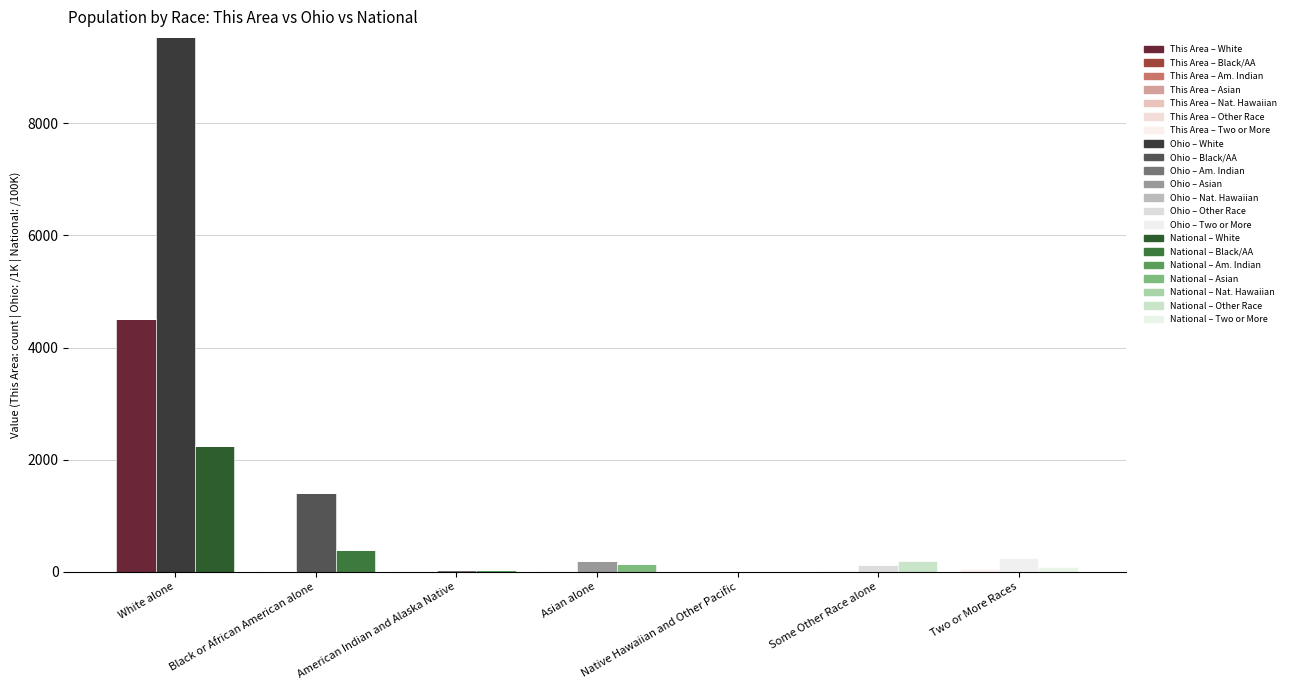

Which series changed the most between White alone and Asian alone?

Ohio